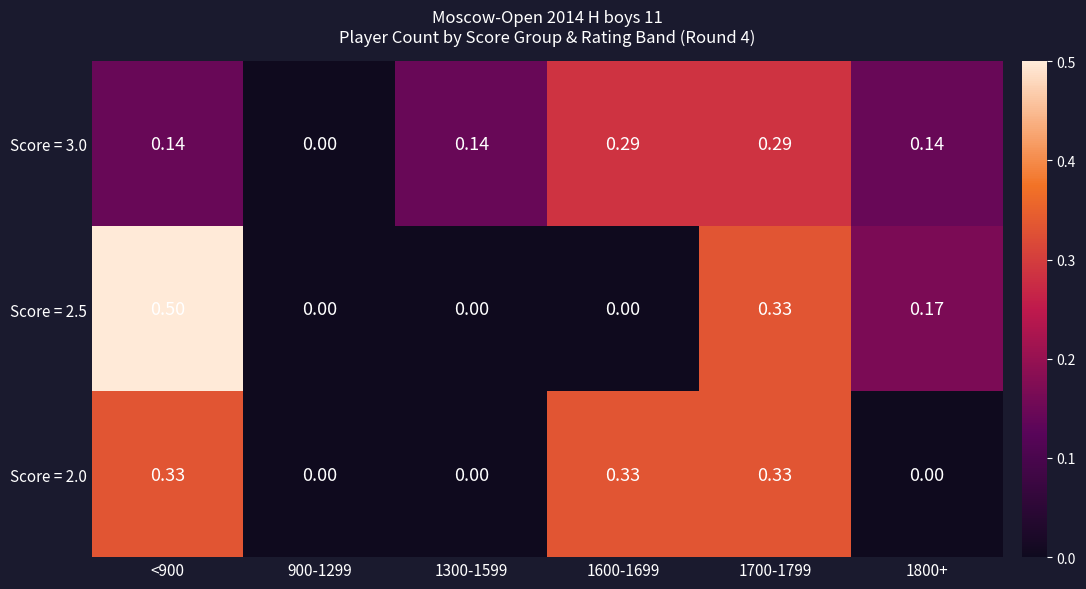

Is the value of Score = 3.0 at 1600-1699 greater than the value of Score = 2.0 at 1800+?

Yes